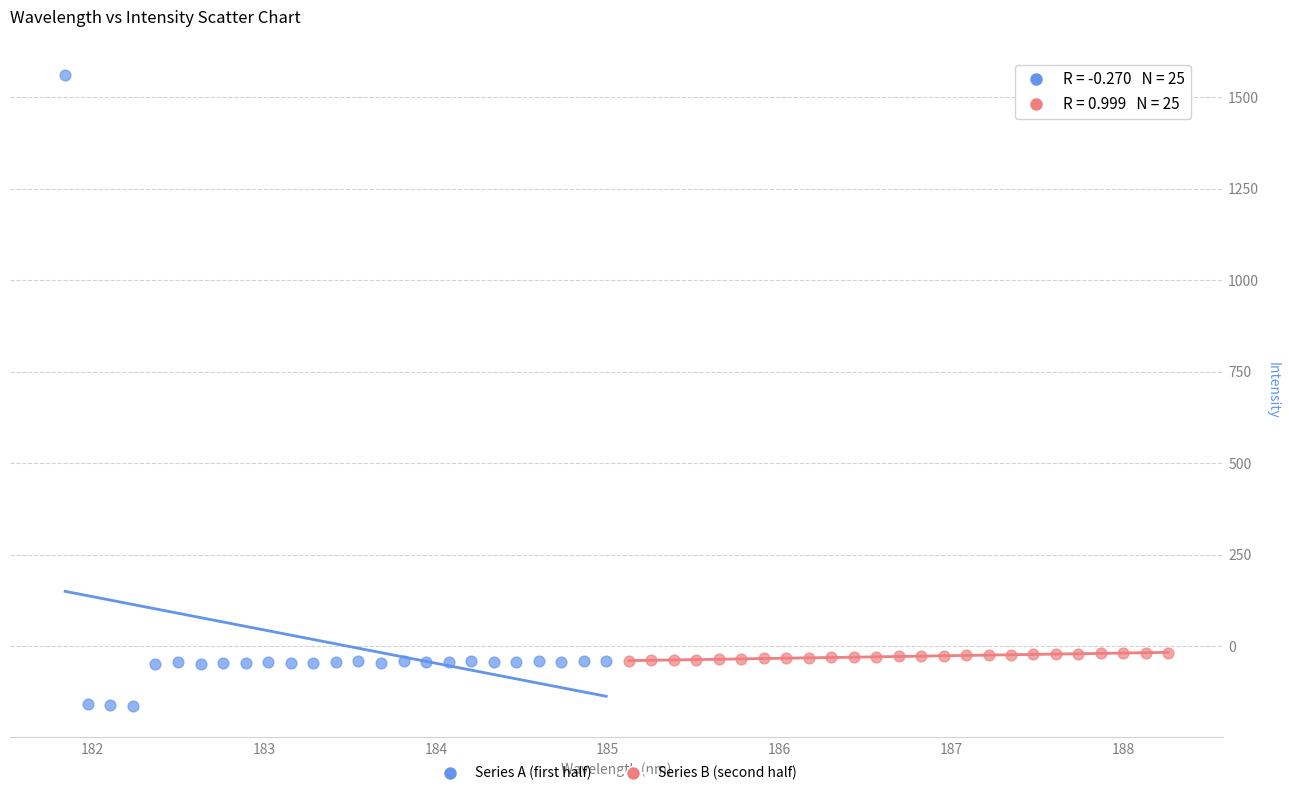

Which series reaches the maximum Y coordinate?

Series A (first half)